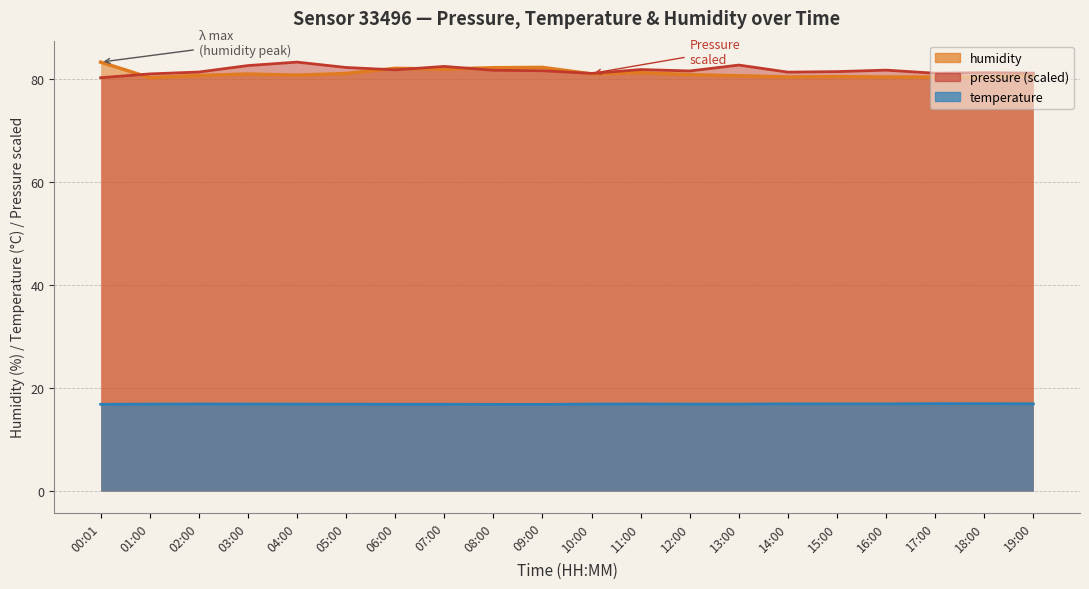

Reading right to left, transcribe all the data shown in this chart.

pressure: 81.2	81.3	81.2	81.8	81.5	81.4	82.8	81.6	81.9	81.2	81.7	81.8	82.5	81.9	82.3	83.4	82.7	81.4	81.1	80.3
temperature: 17.0	17.0	17.0	16.9	16.9	17.0	16.9	16.9	16.9	16.9	16.9	16.9	16.9	16.9	16.9	16.9	16.9	16.9	16.9	16.9
humidity: 80.9	80.5	80.5	80.5	80.5	80.5	80.7	80.9	81.3	81.1	82.3	82.3	82.0	82.2	81.2	80.8	81.0	80.8	80.3	83.4